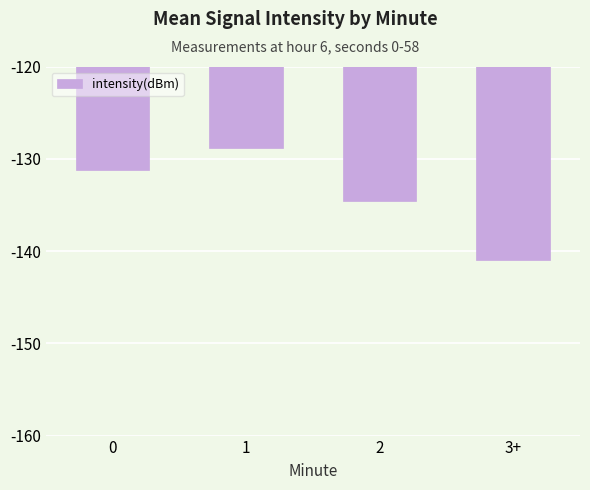

List the labels in order of value, largest first.

1, 0, 2, 3+